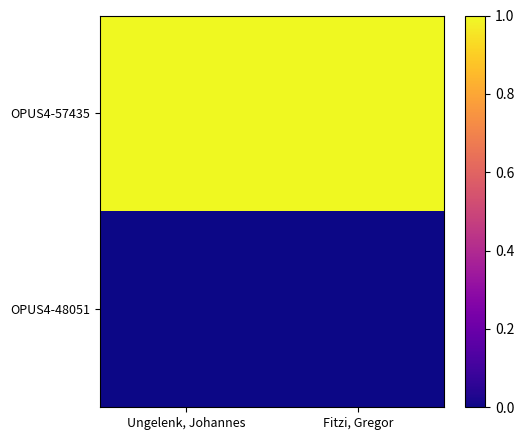

Reading right to left, transcribe all the data shown in this chart.

OPUS4-57435: Fitzi, Gregor=1	Ungelenk, Johannes=1
OPUS4-48051: Fitzi, Gregor=0	Ungelenk, Johannes=0